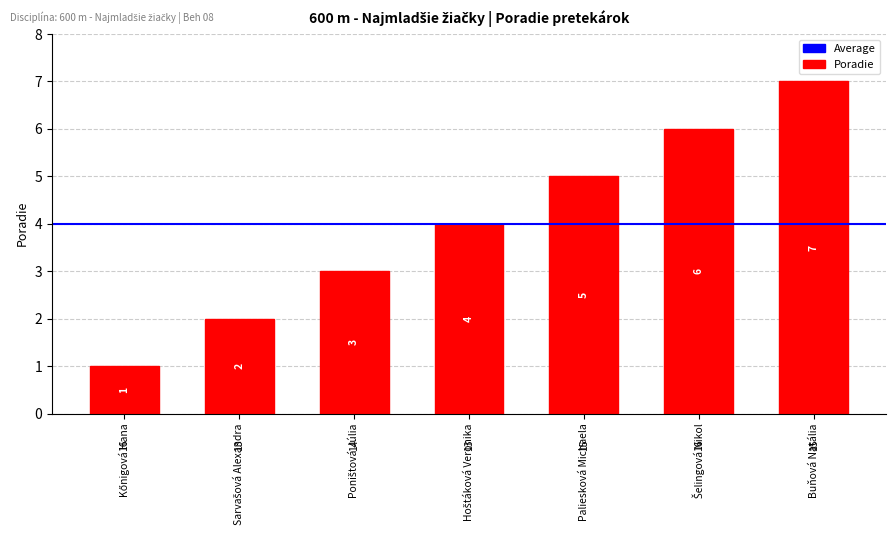

What is the maximum value shown in the chart?

7